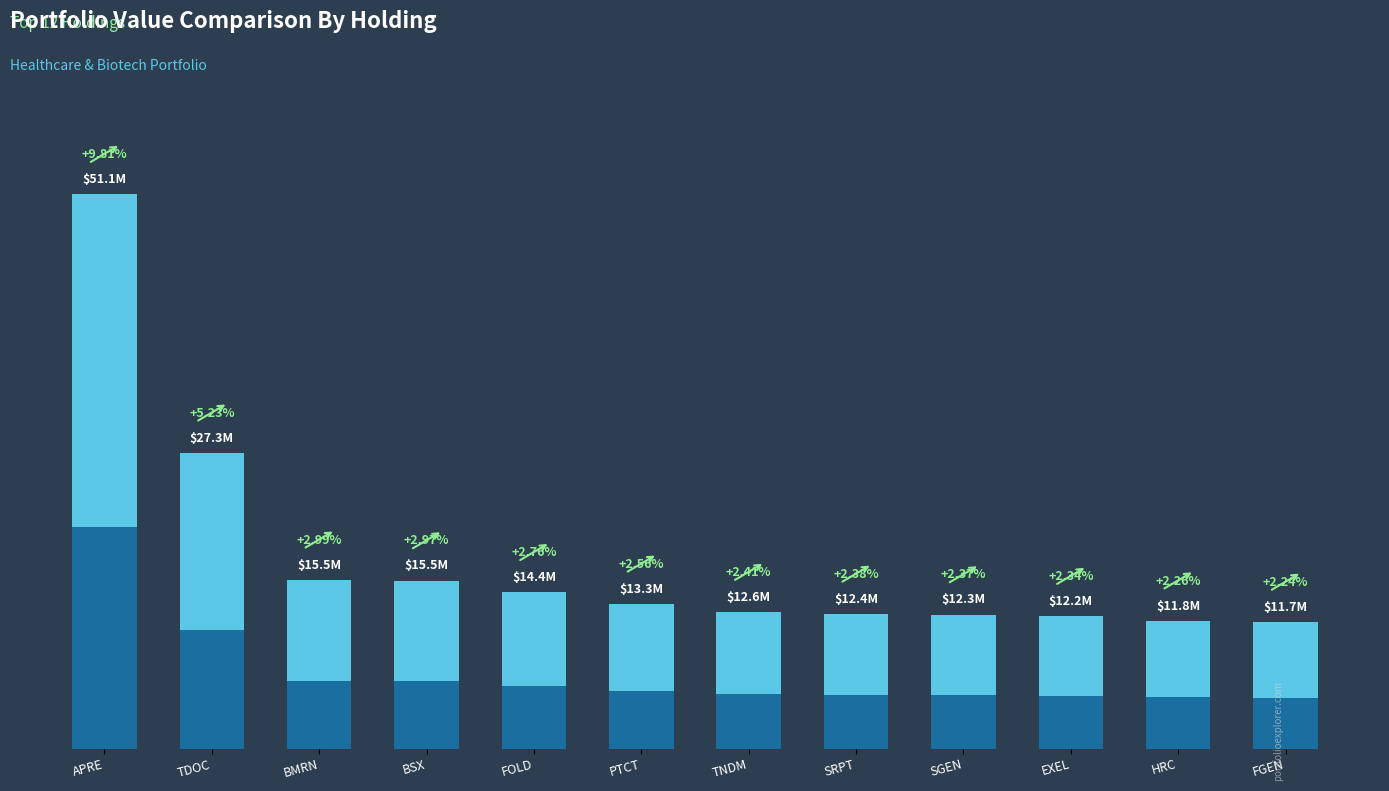

What is the difference between the values at HRC and BMRN?

3769000